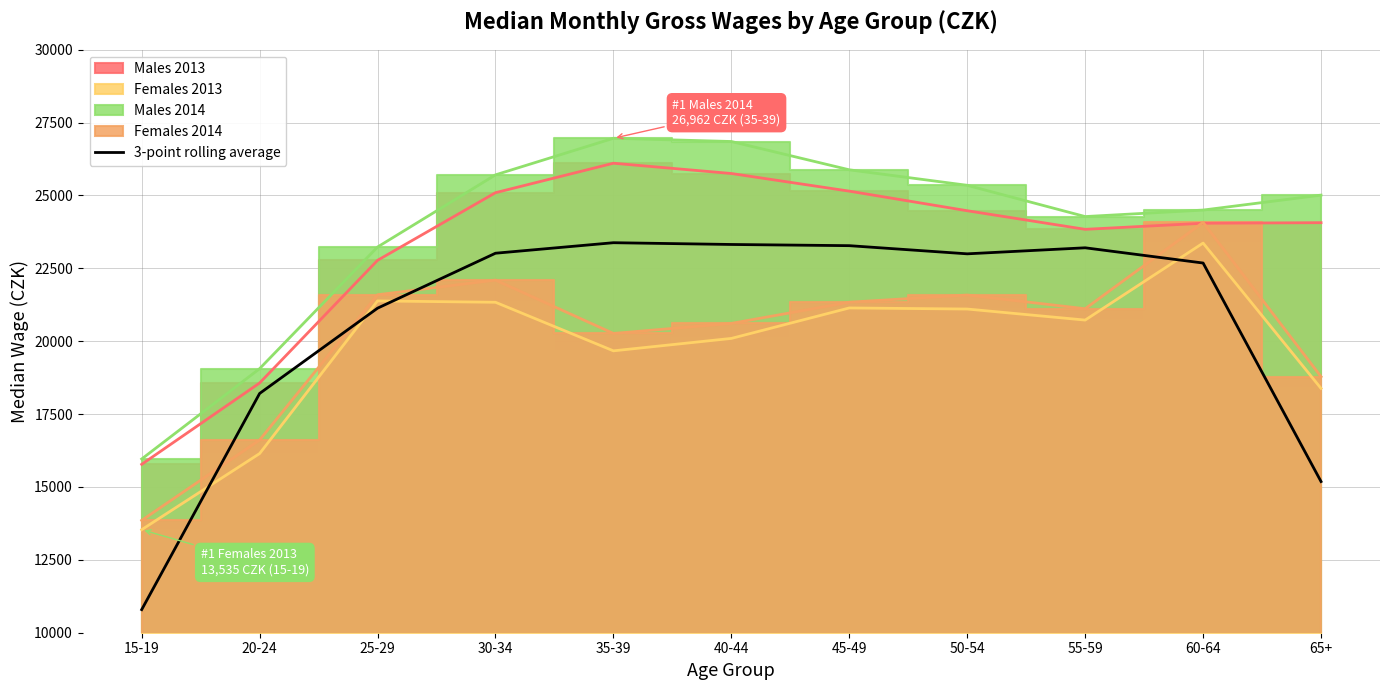

The value at 35-39 is 14401.5. True or false?

False